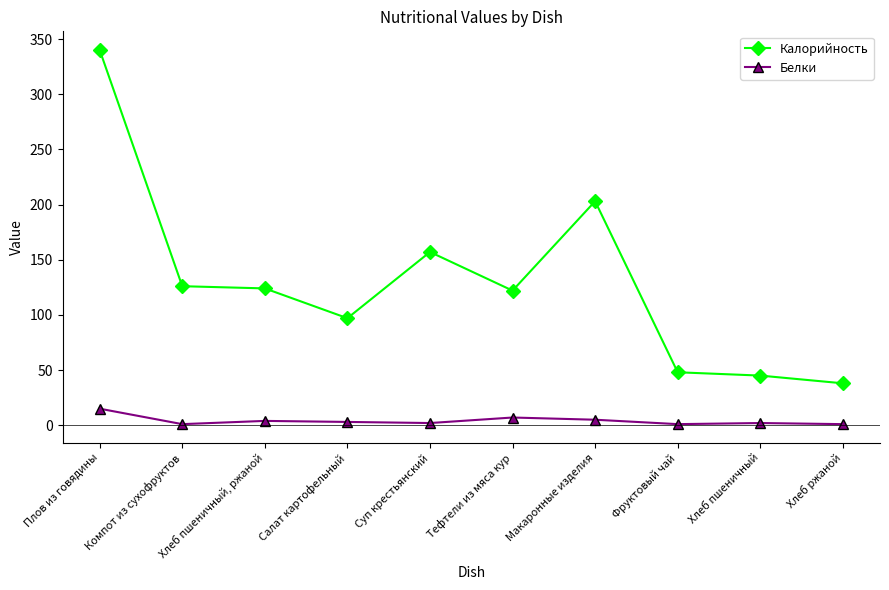

Where is Белки nearest to the value 8?

Тефтели из мяса кур